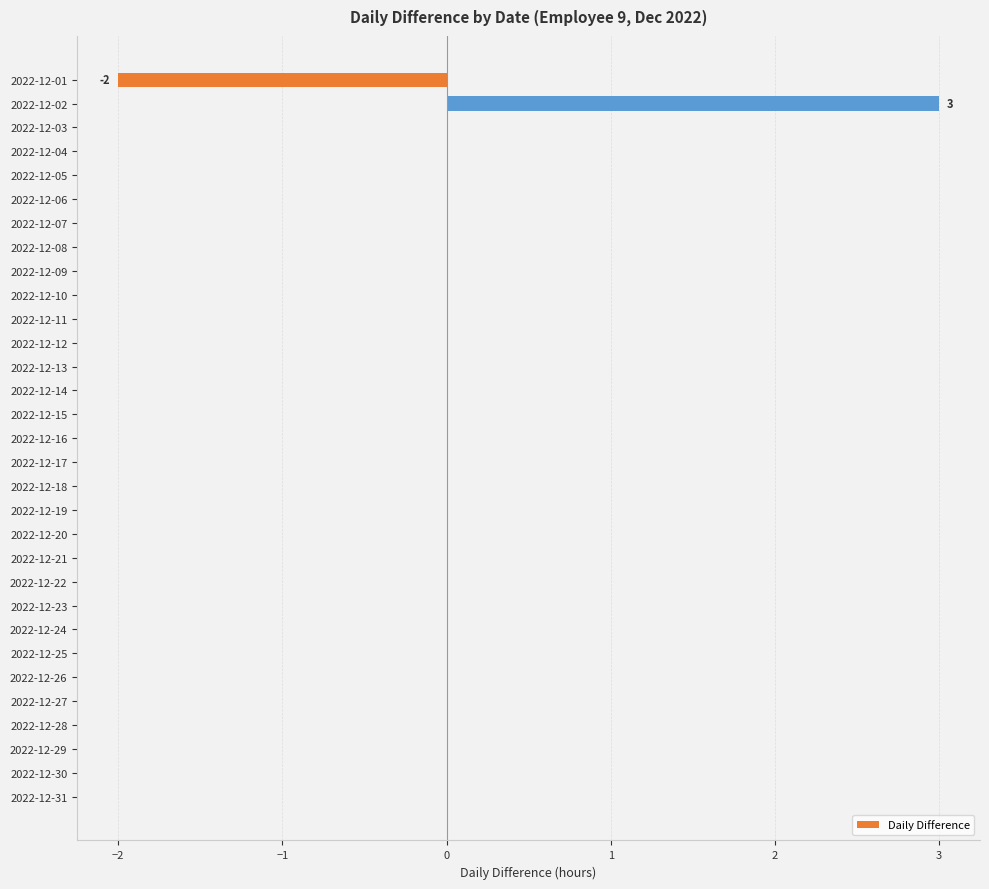

Between 2022-12-02 and 2022-12-14, which is larger?

2022-12-02